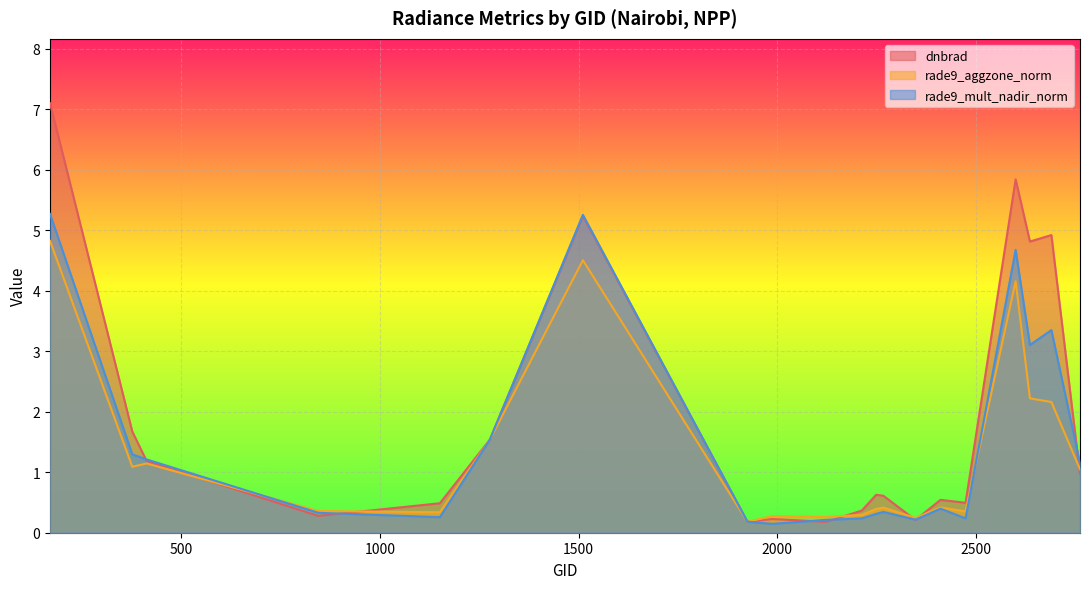

At how many categories does at least one series exceed 6?

1